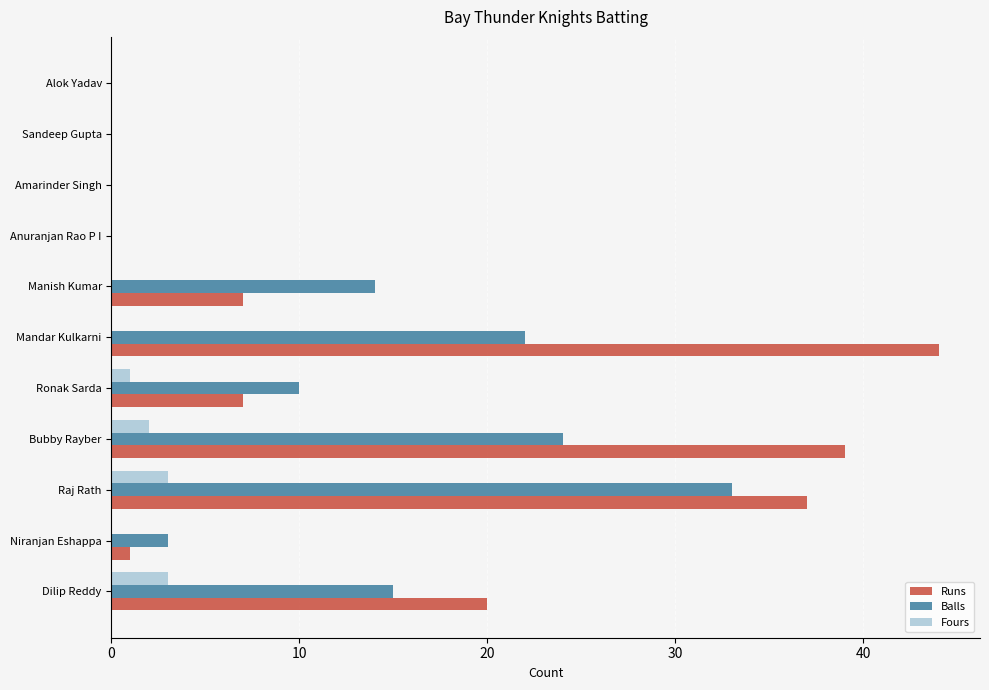

The value of Fours at Sandeep Gupta is 0. True or false?

True